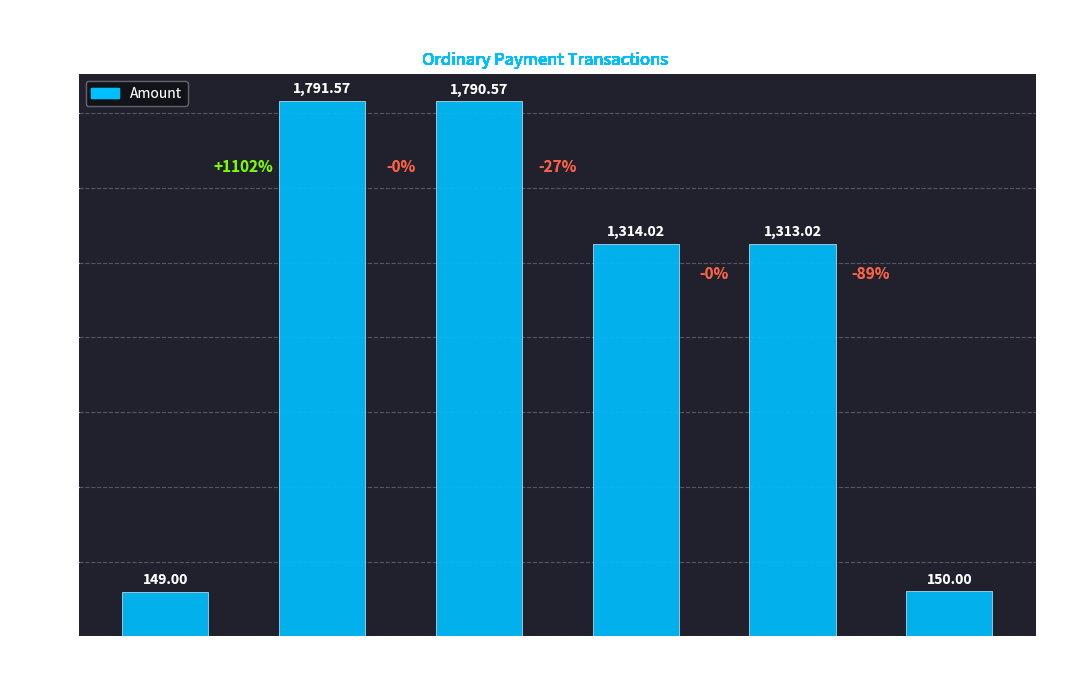

Reading right to left, transcribe all the data shown in this chart.

Height
377826=150.0	Height
377822=1313.0	Height
374441=1314.0	Height
374437=1790.6	Height
359902=1791.6	Height
359896=149.0